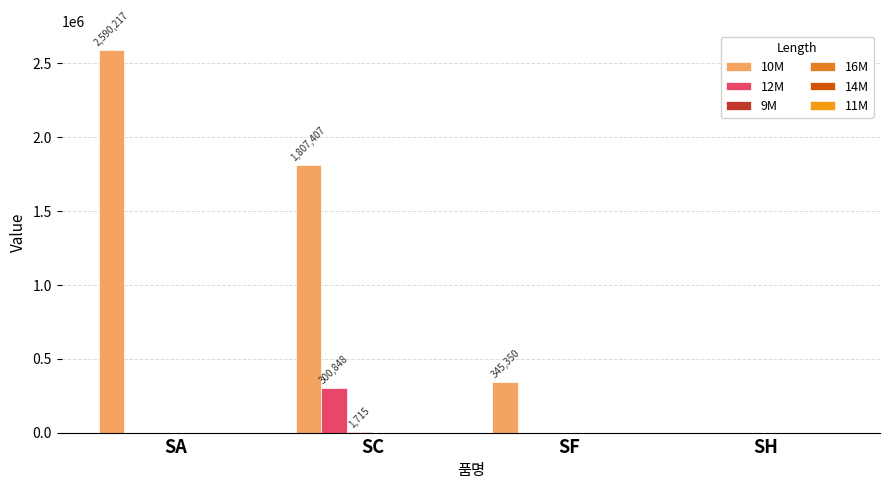

Which category has the lowest value across all series?

SH